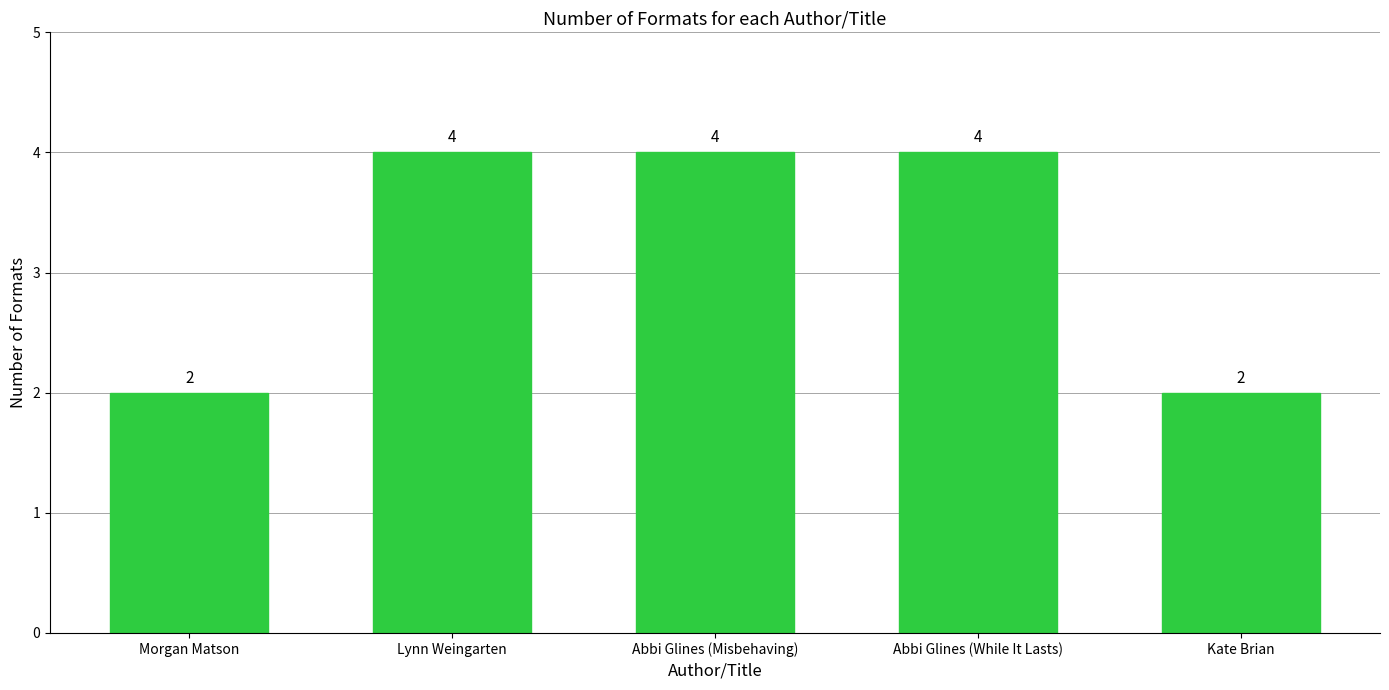

Count the values in the range 2 to 4.

5